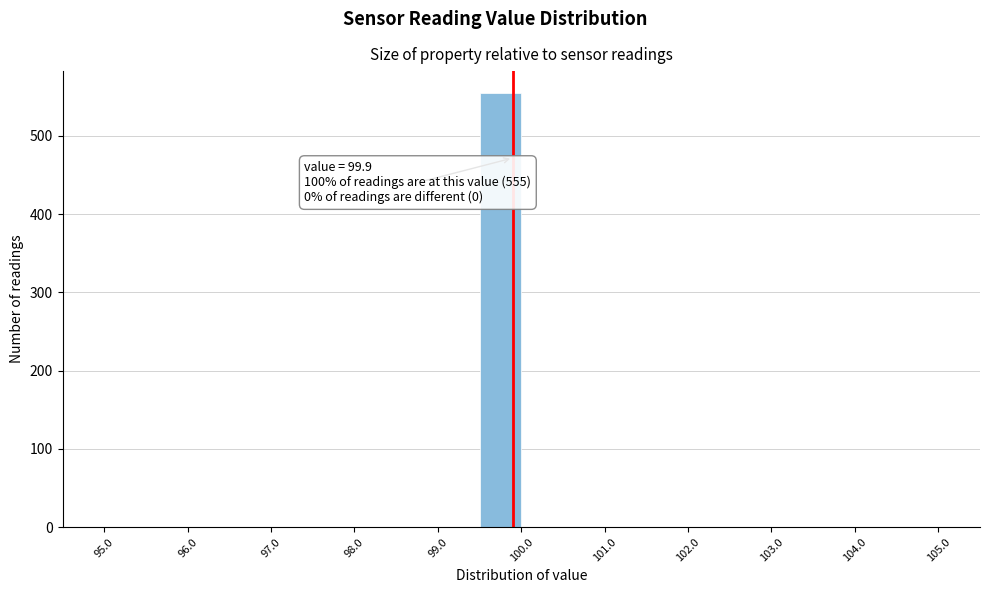

Over which range of the x-axis is the bar tallest?

99.5 to 100.0